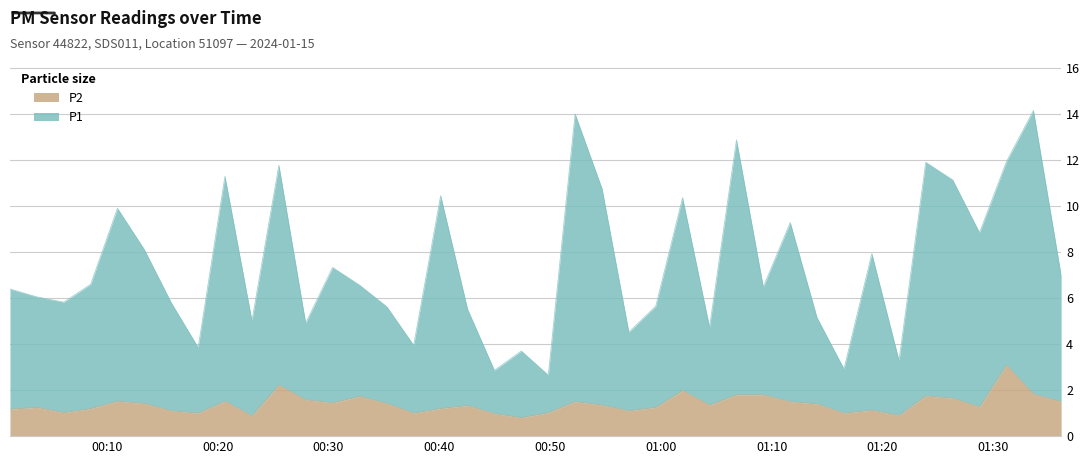

At which label does P2 first exceed 1?

00:10